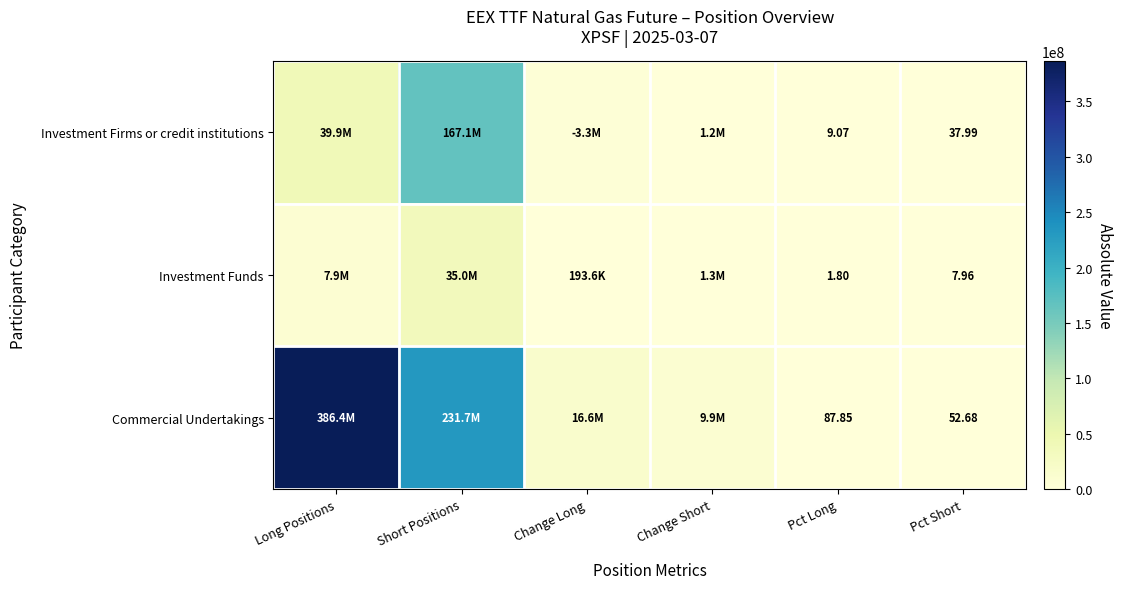

What is the difference between the highest and lowest values at Pct Long?

86.0